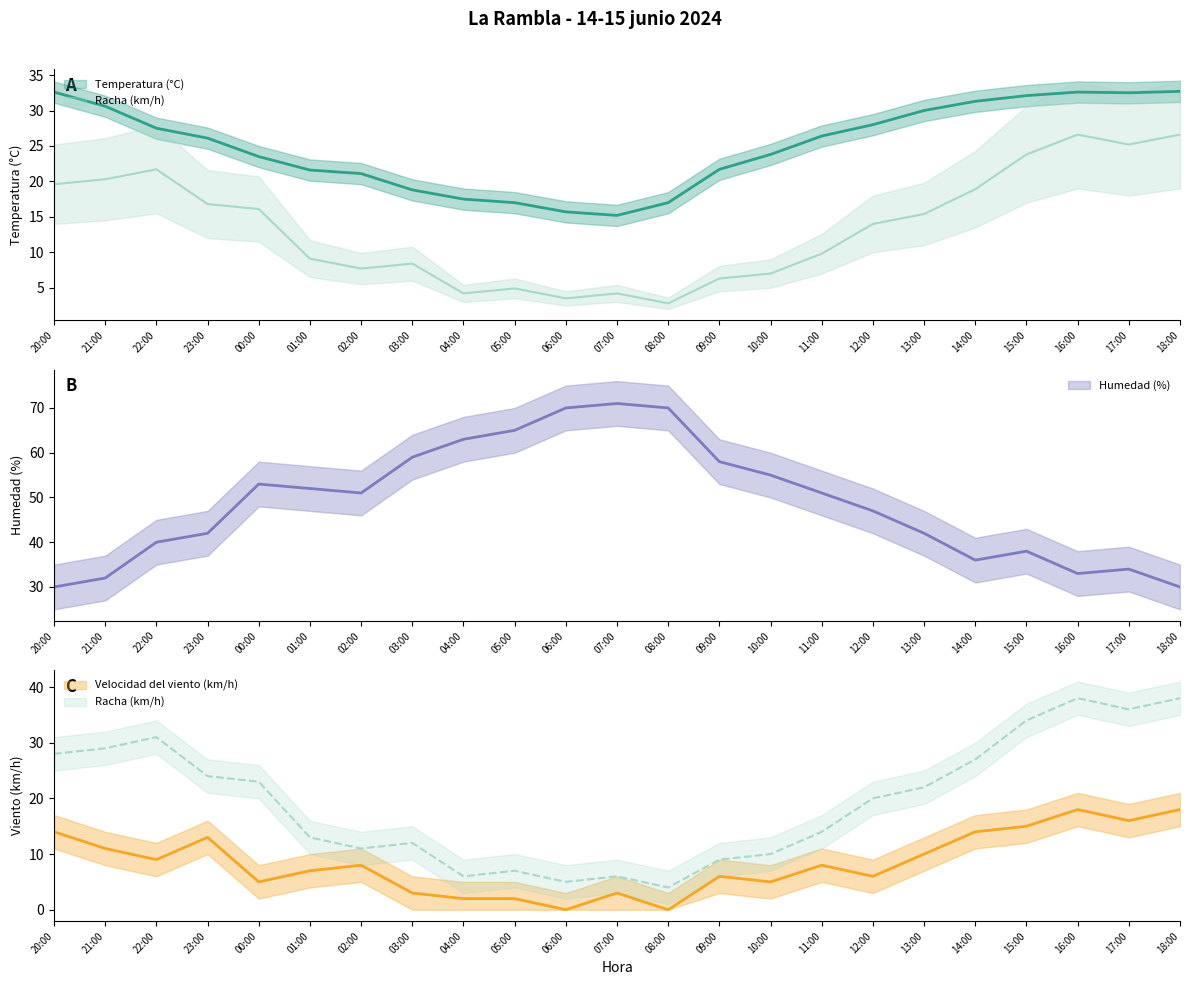

What is the sum of all Temperatura (°C) values?

575.3